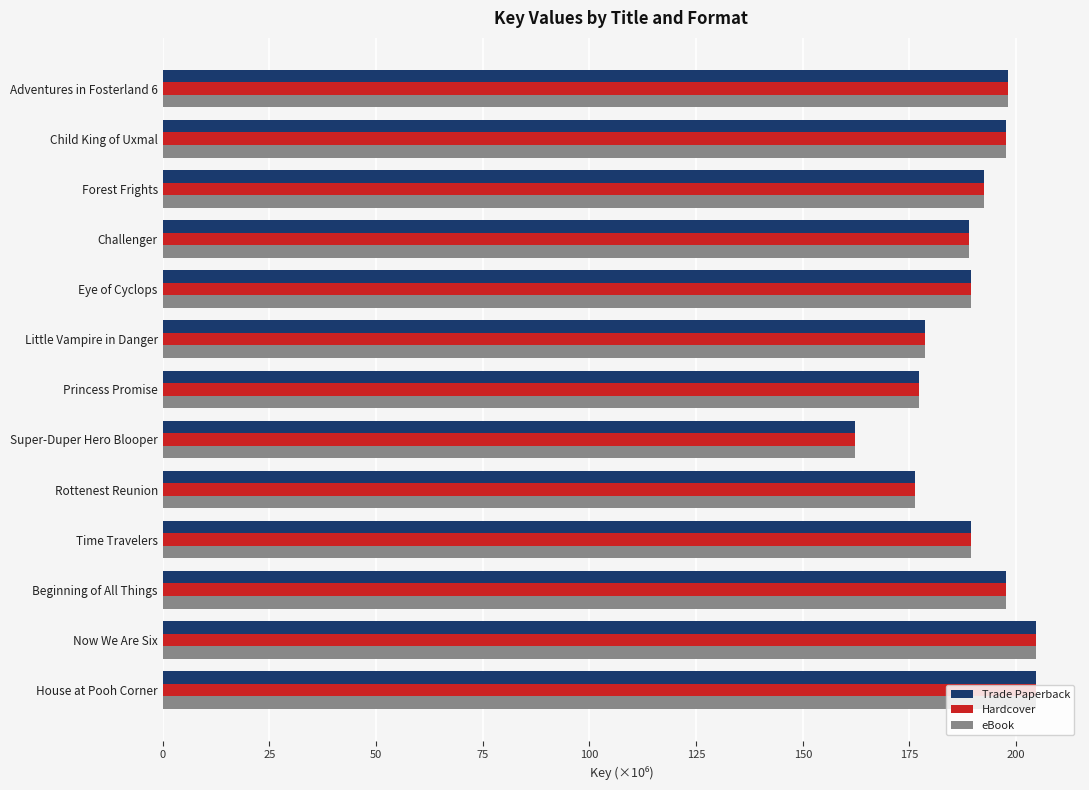

How many distinct data groups are displayed?

3